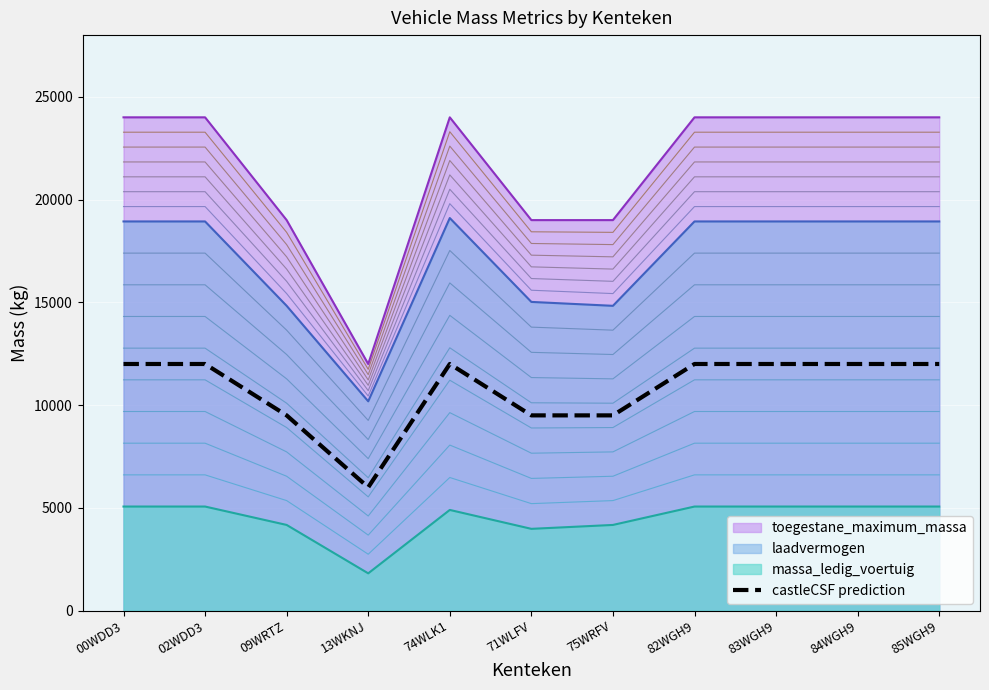

True or false: massa_ledig_voertuig and laadvermogen intersect in this chart.

False